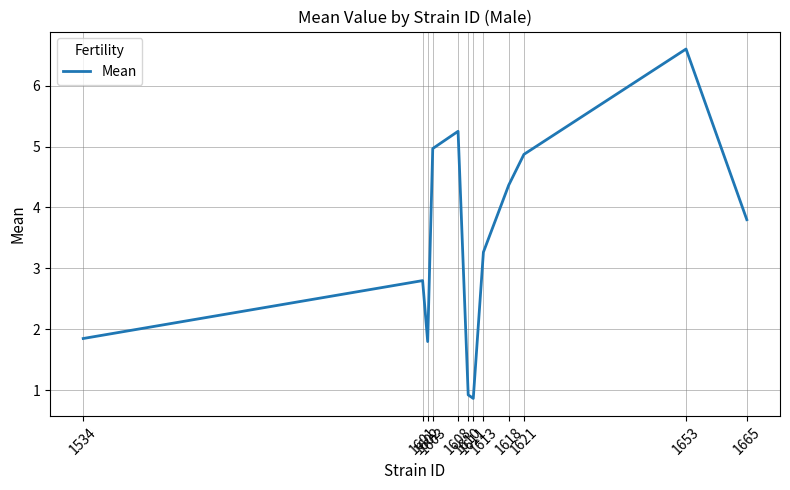

Which label corresponds to the smallest value in the chart?

1611